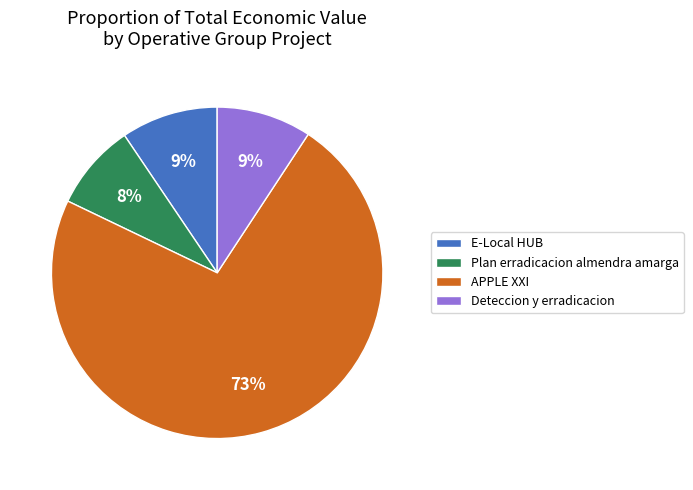

To the nearest percent, what percentage of the pie is E-Local HUB?

9%